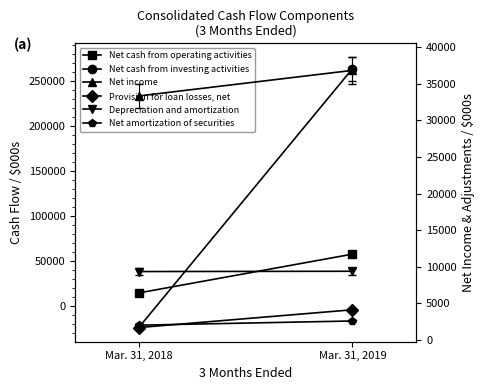

Between Mar. 31, 2018 and Mar. 31, 2019, which is larger?

Mar. 31, 2019